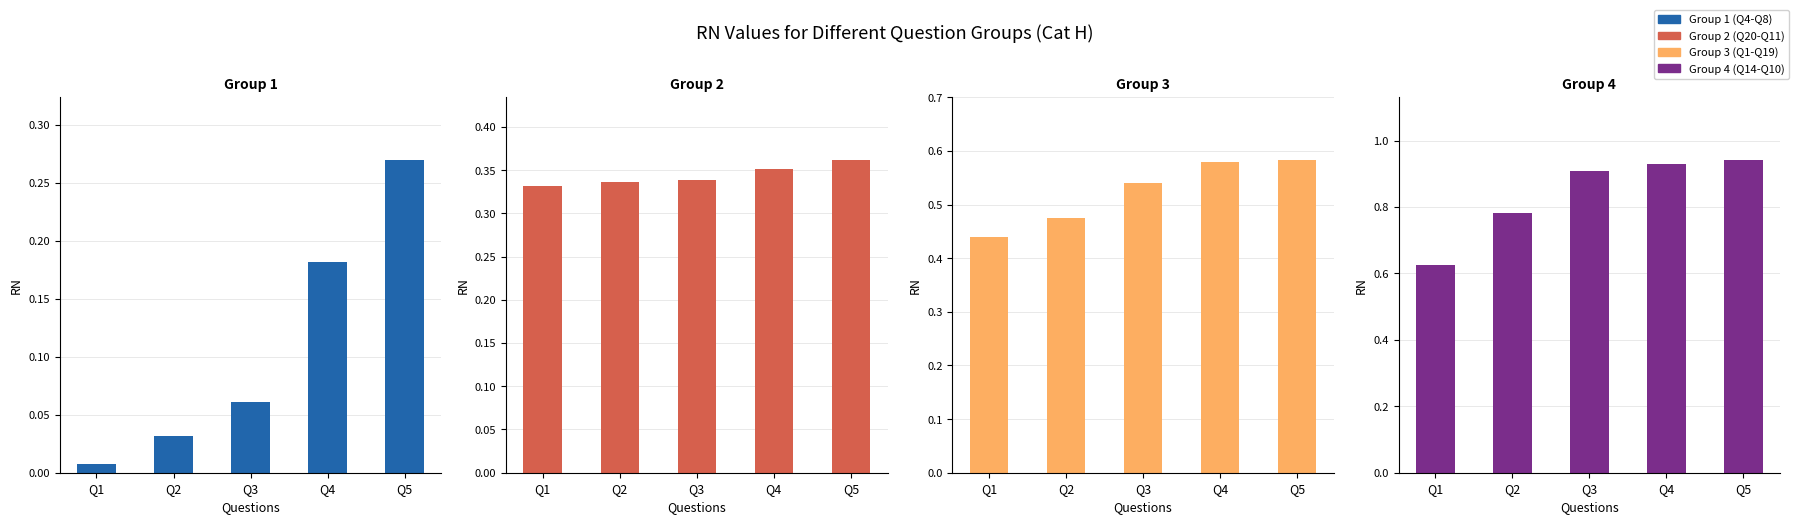

What is the difference between the highest and lowest values at Q4?

0.7